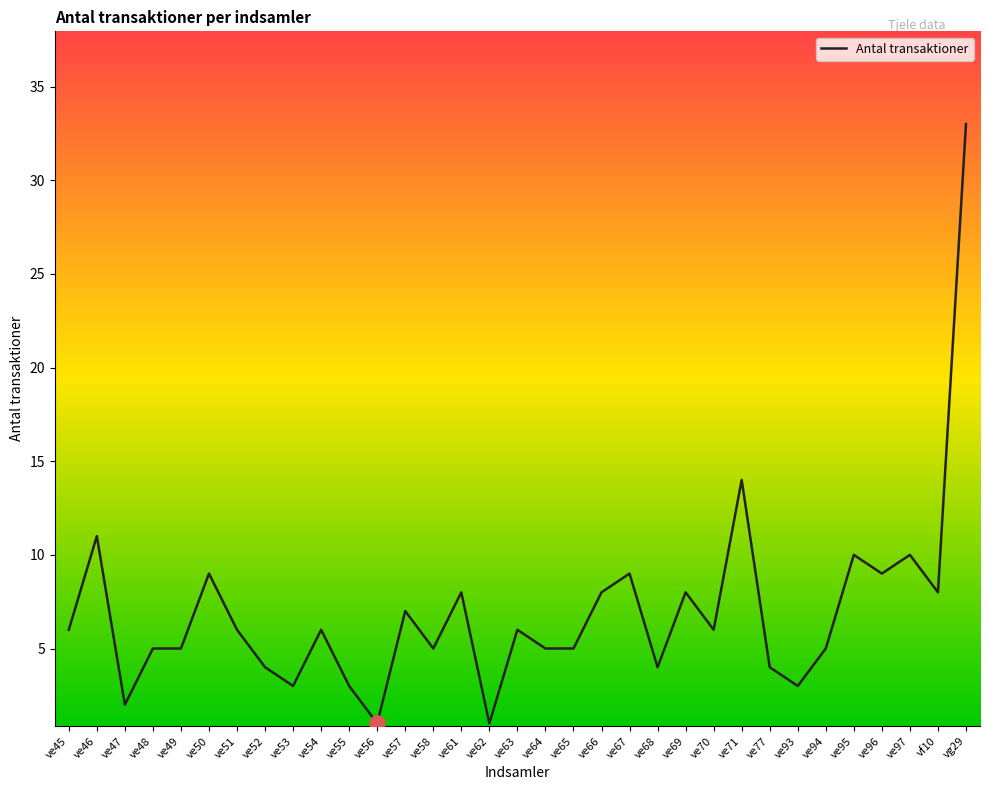

What is the ratio of the value at ve95 to the value at ve58?

2.0